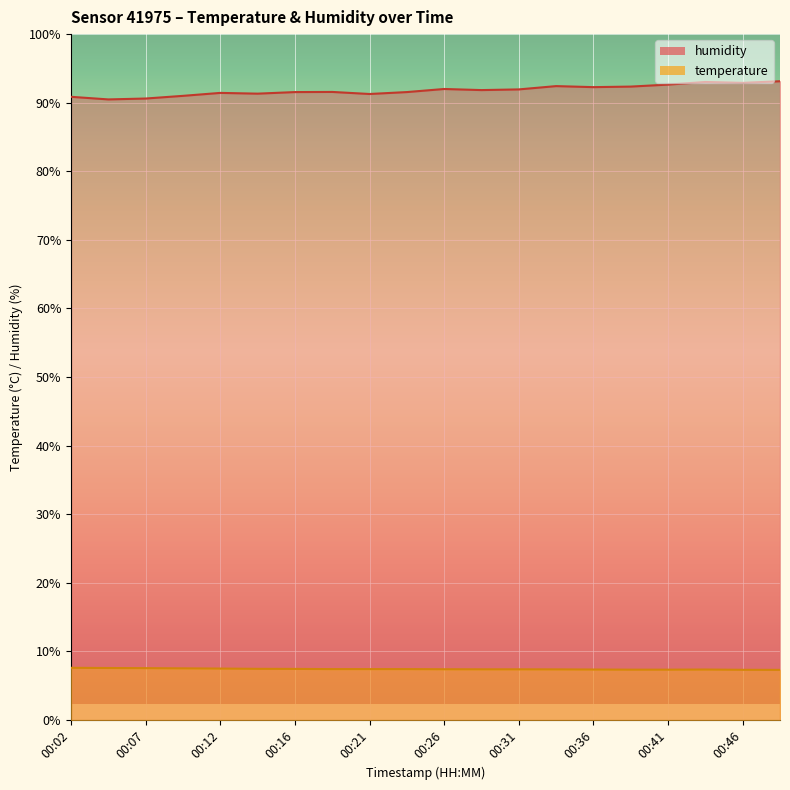

At which category does humidity reach its first local peak?

00:12